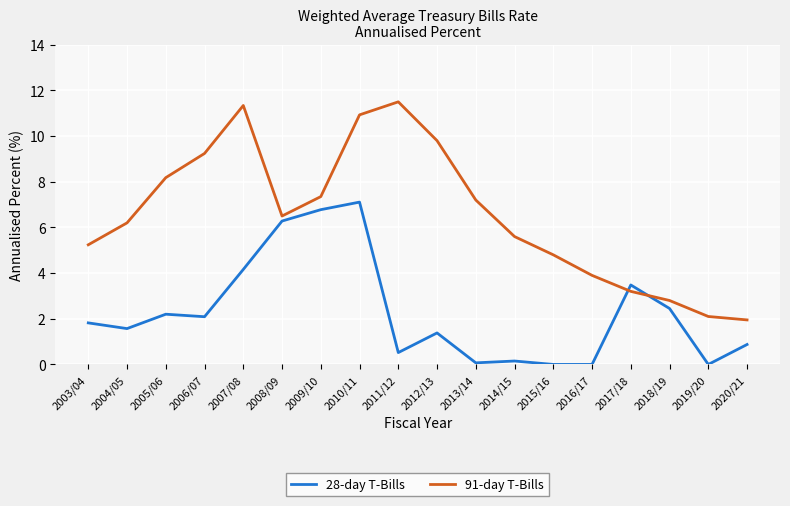

After their last crossing, which series has the higher values: 28-day T-Bills or 91-day T-Bills?

91-day T-Bills